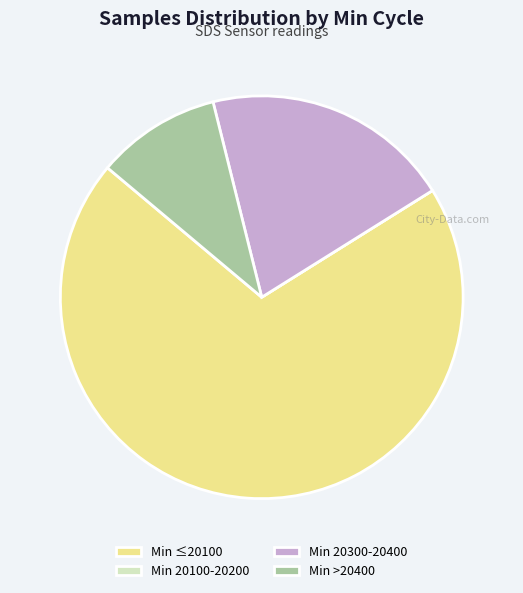

What is the largest slice in the pie chart?

Min ≤20100